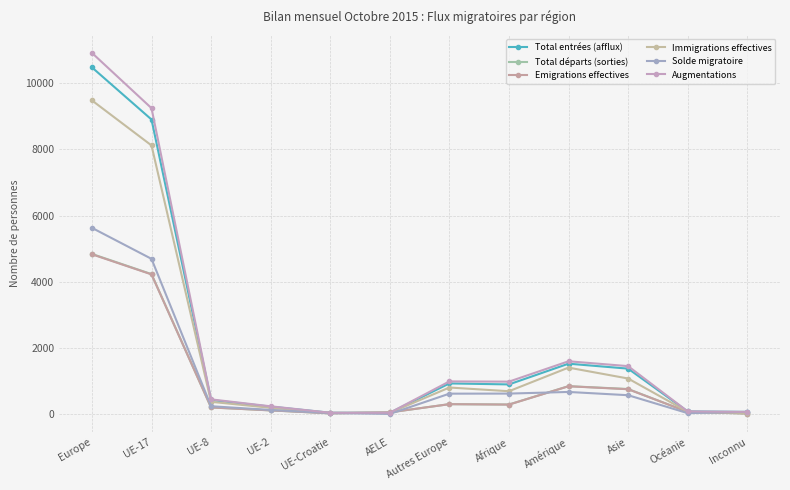

In Solde migratoire, how many points are lower than both neighbors (excluding endpoints)?

2